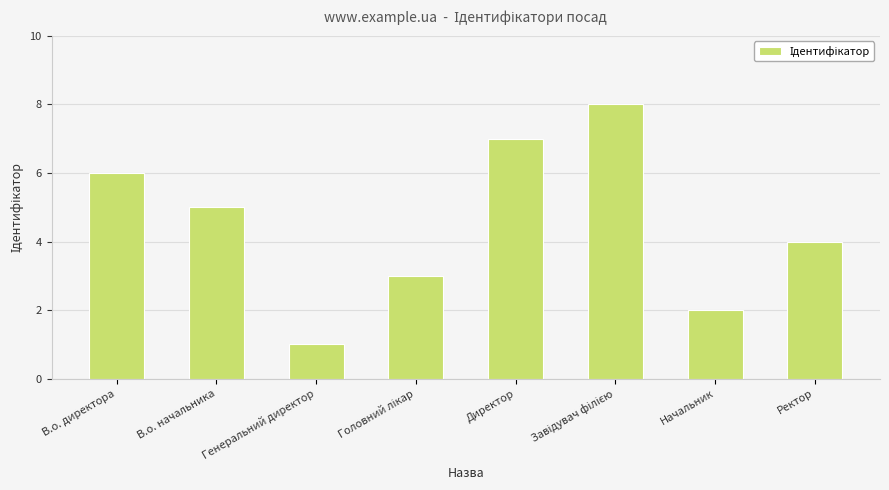

Where does the data first go above 5?

В.о. директора